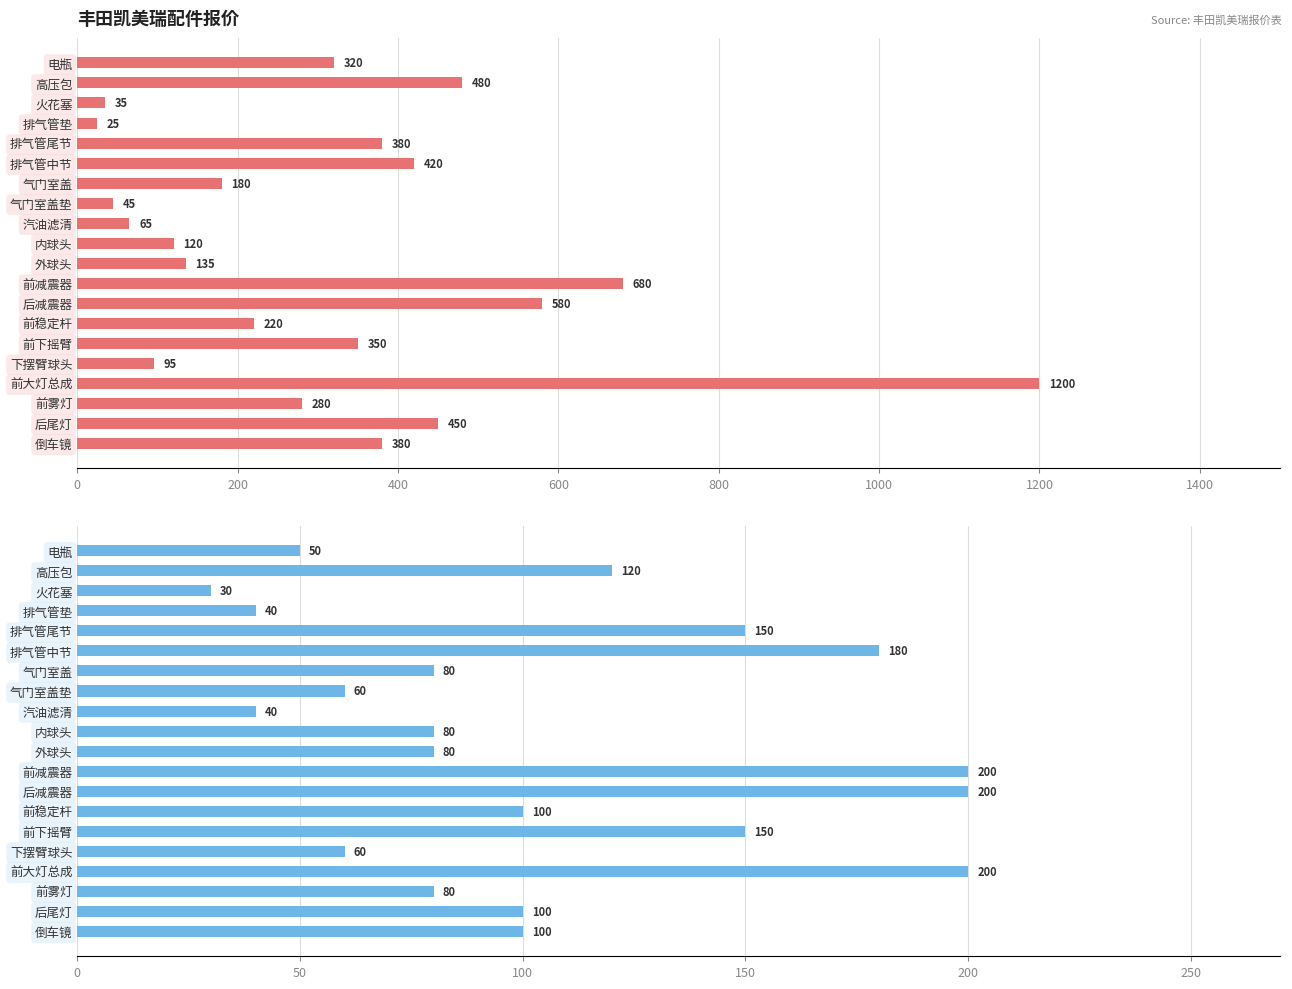

How many values in the 工时费含税单价（元） series are below 100?

10